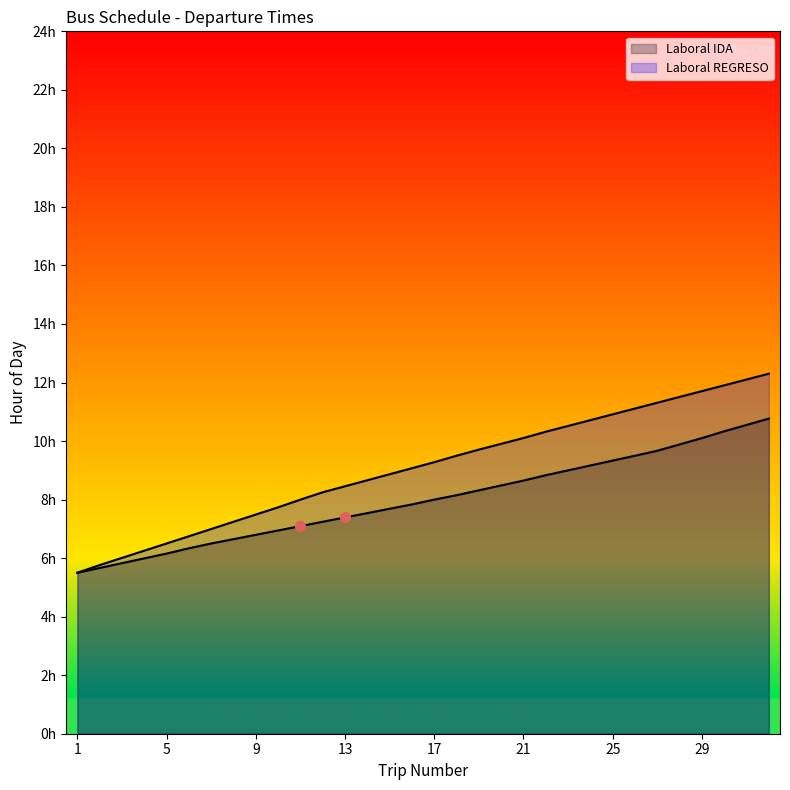

Which series reaches the maximum Y coordinate?

Laboral REGRESO